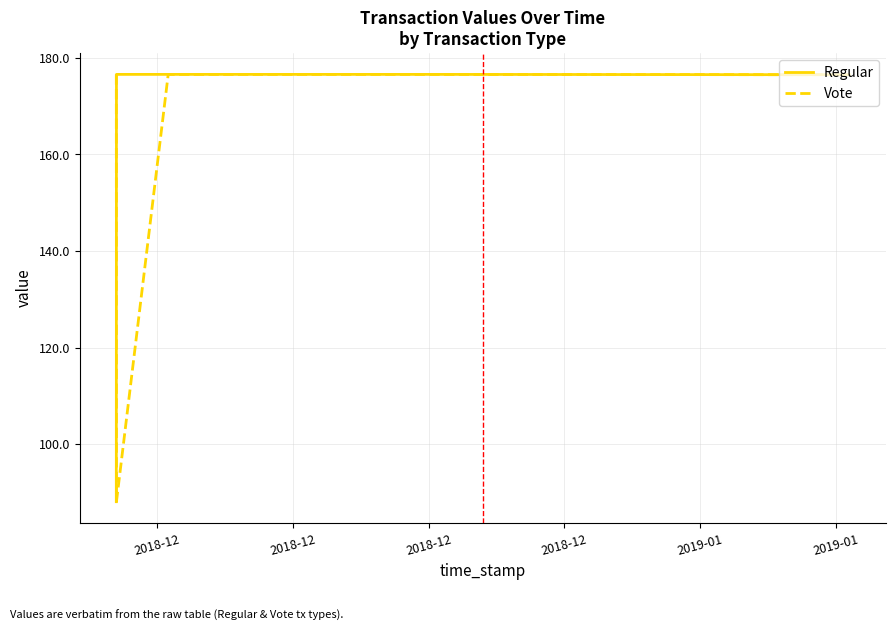

After their last crossing, which series has the higher values: Regular or Vote?

Regular